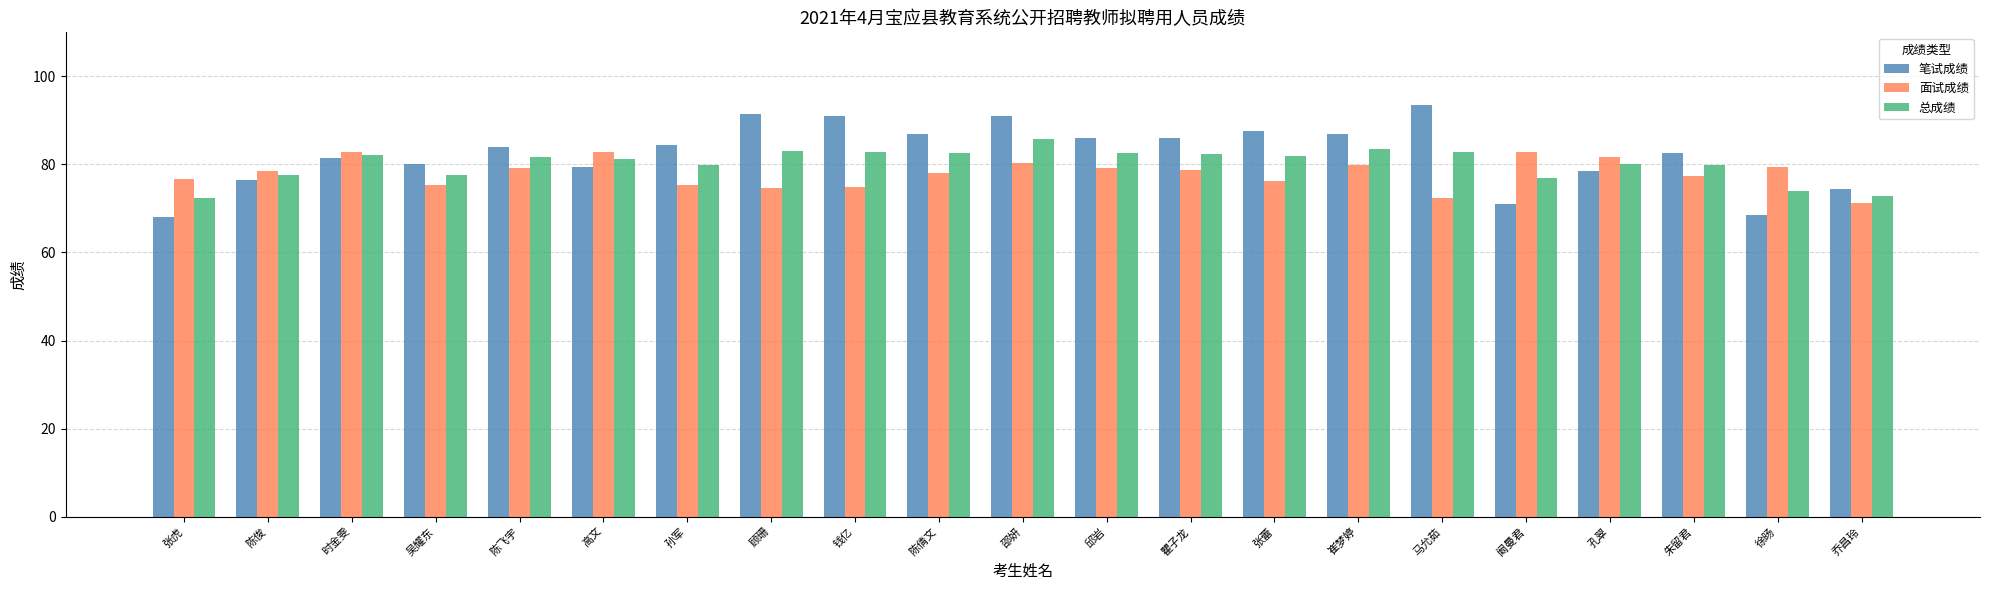

What is the difference between the 面试成绩 values at 钱亿 and 崔梦婷?

5.0